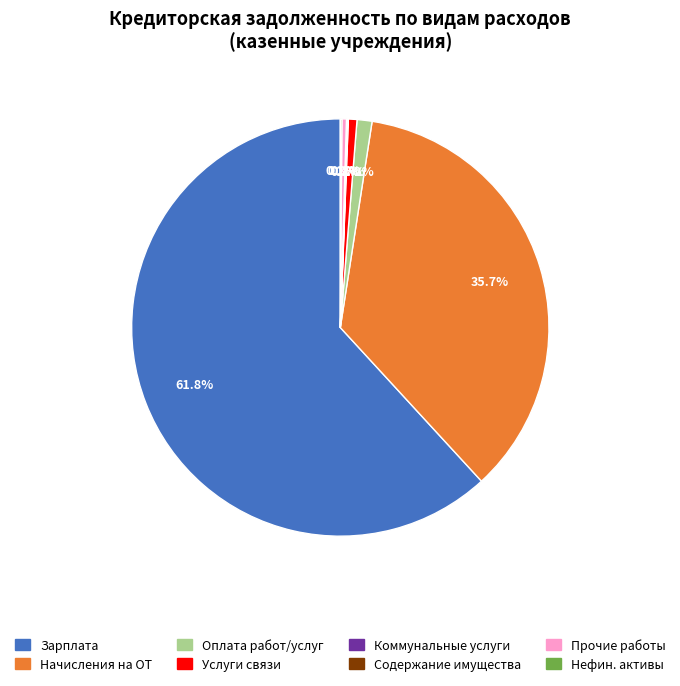

Between Оплата работ/услуг and Зарплата, which is larger?

Зарплата